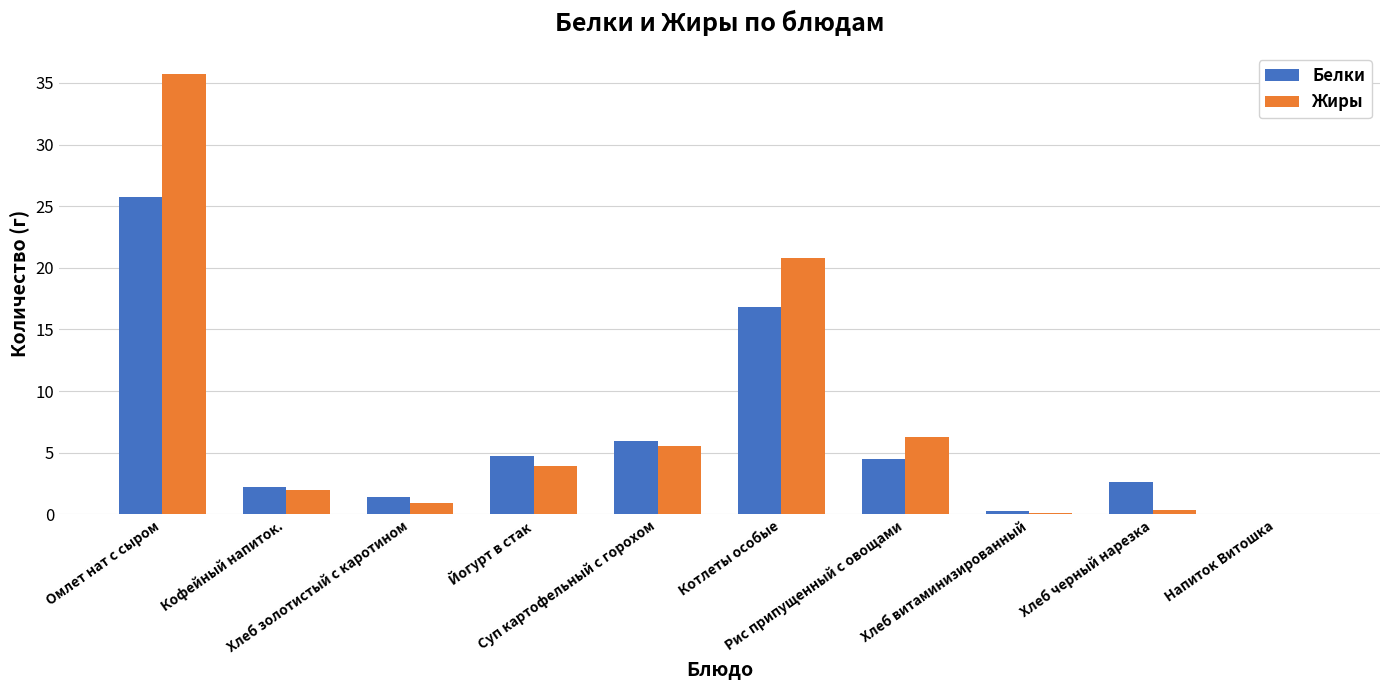

What is the greatest value displayed?

35.7